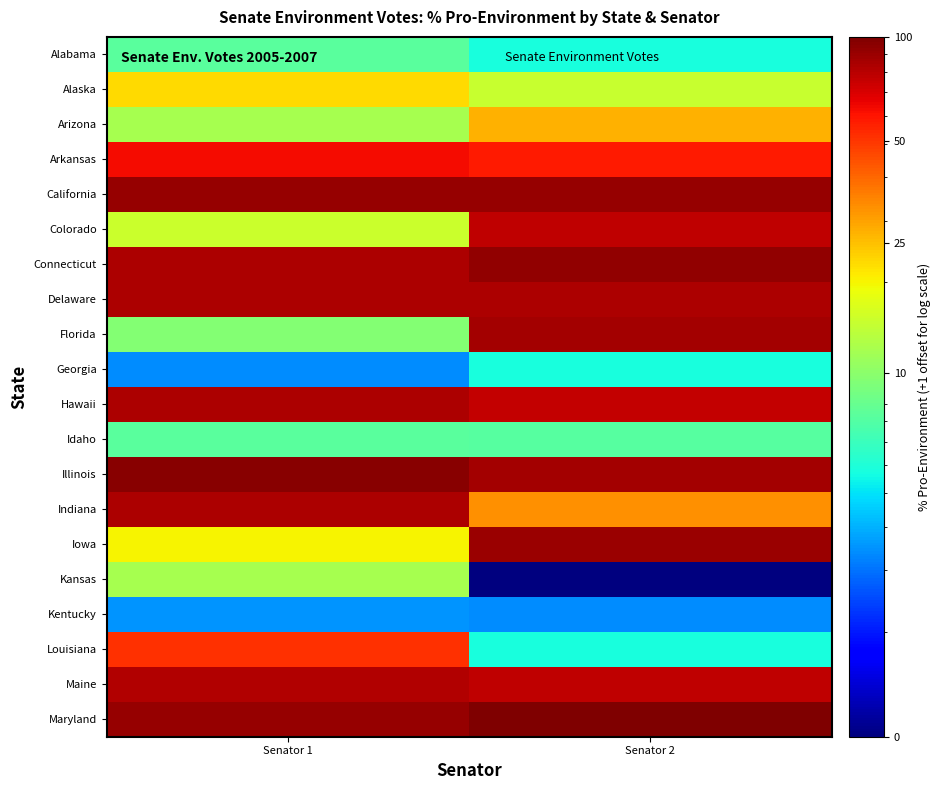

Between Senator 1 and Senator 2, which series saw the biggest shift?

Florida